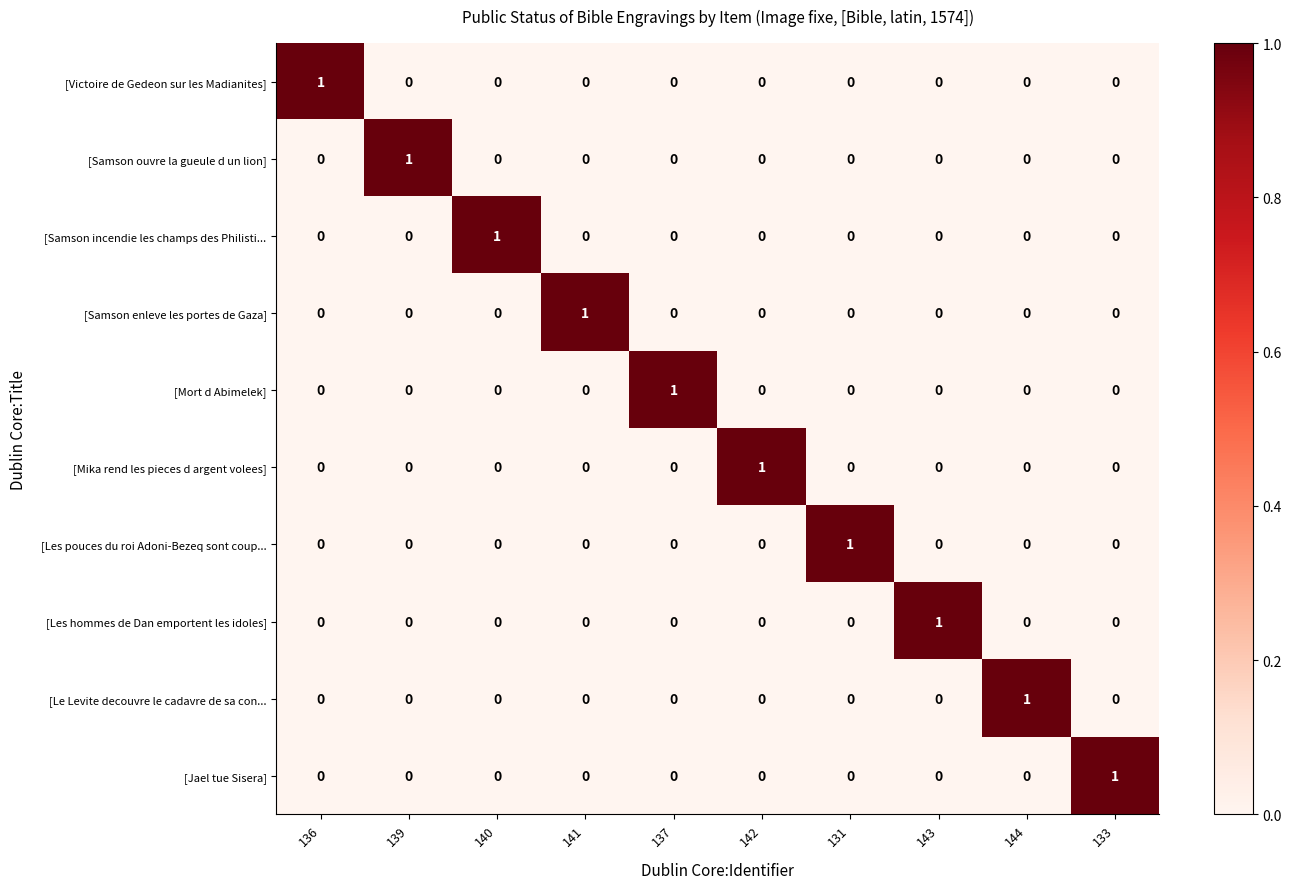

True or false: [Jael tue Sisera] has a value of 0 at 143.

True